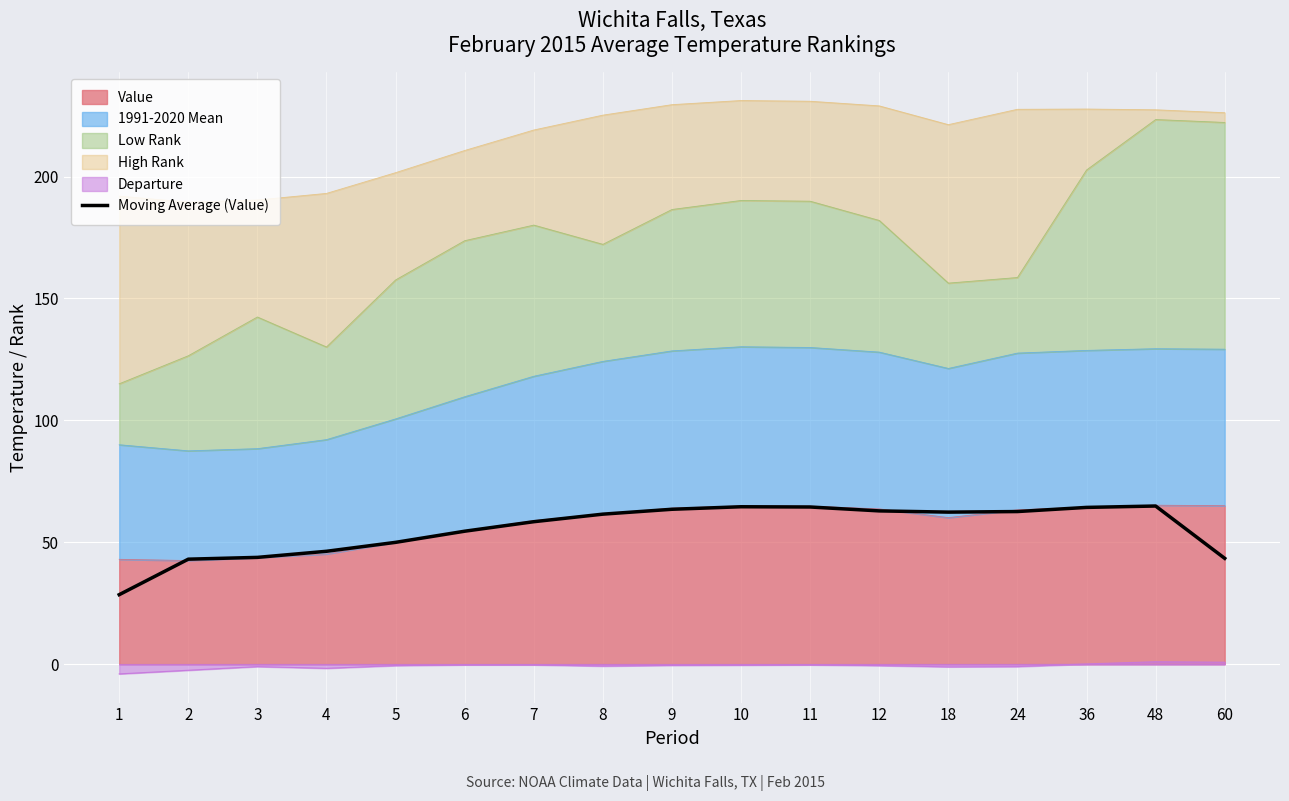

At which label does the data first exceed 61?

8